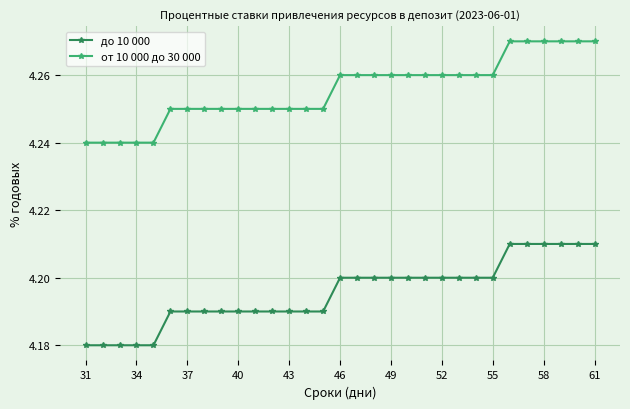

What is the sum of all от 10 000 до 30 000 values?

131.9